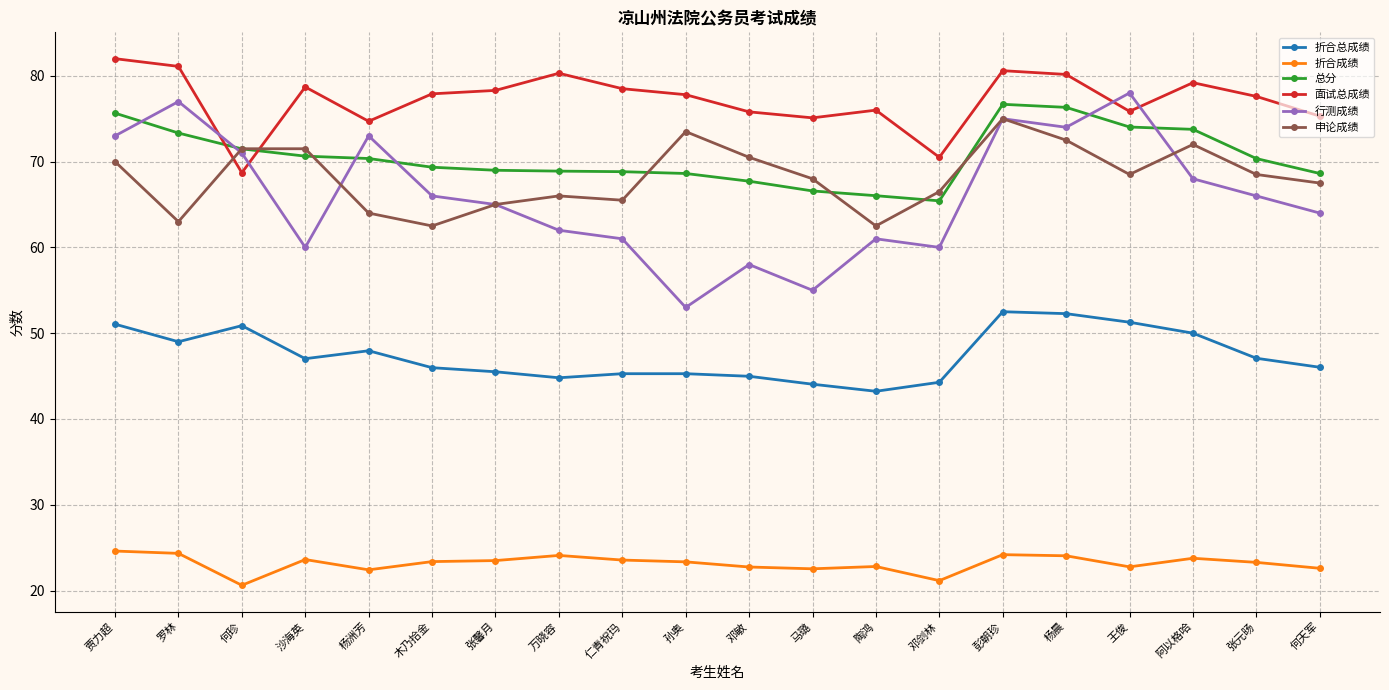

True or false: 折合总成绩 and 面试总成绩 cross at least once.

False